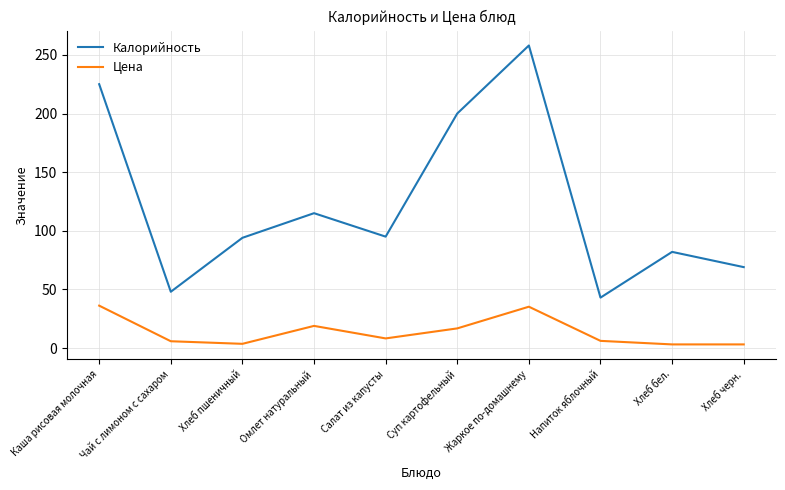

Rank the series by their average value, from highest to lowest.

Калорийность, Цена